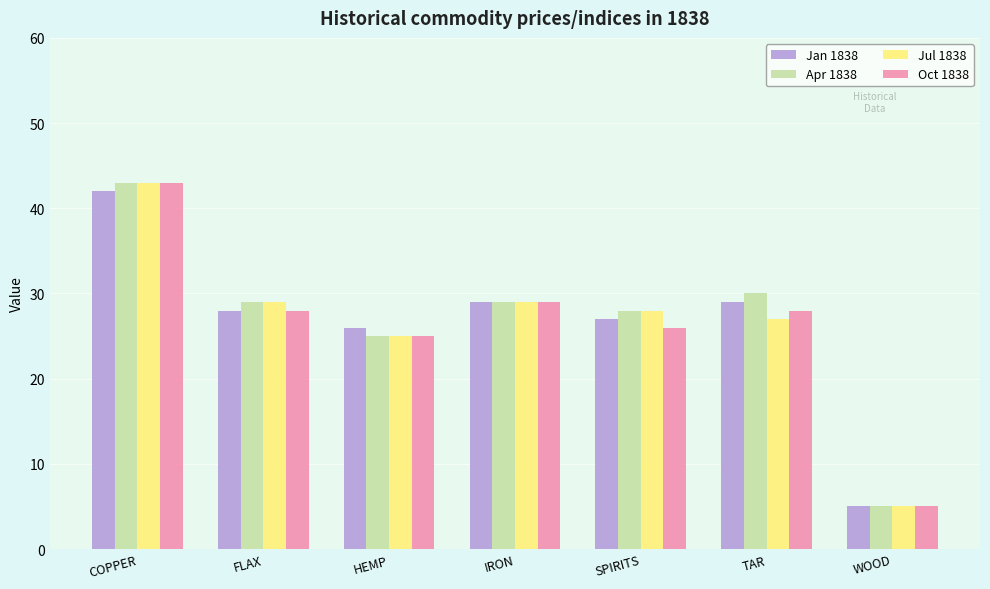

What is the difference between the Jan 1838 values at IRON and WOOD?

24